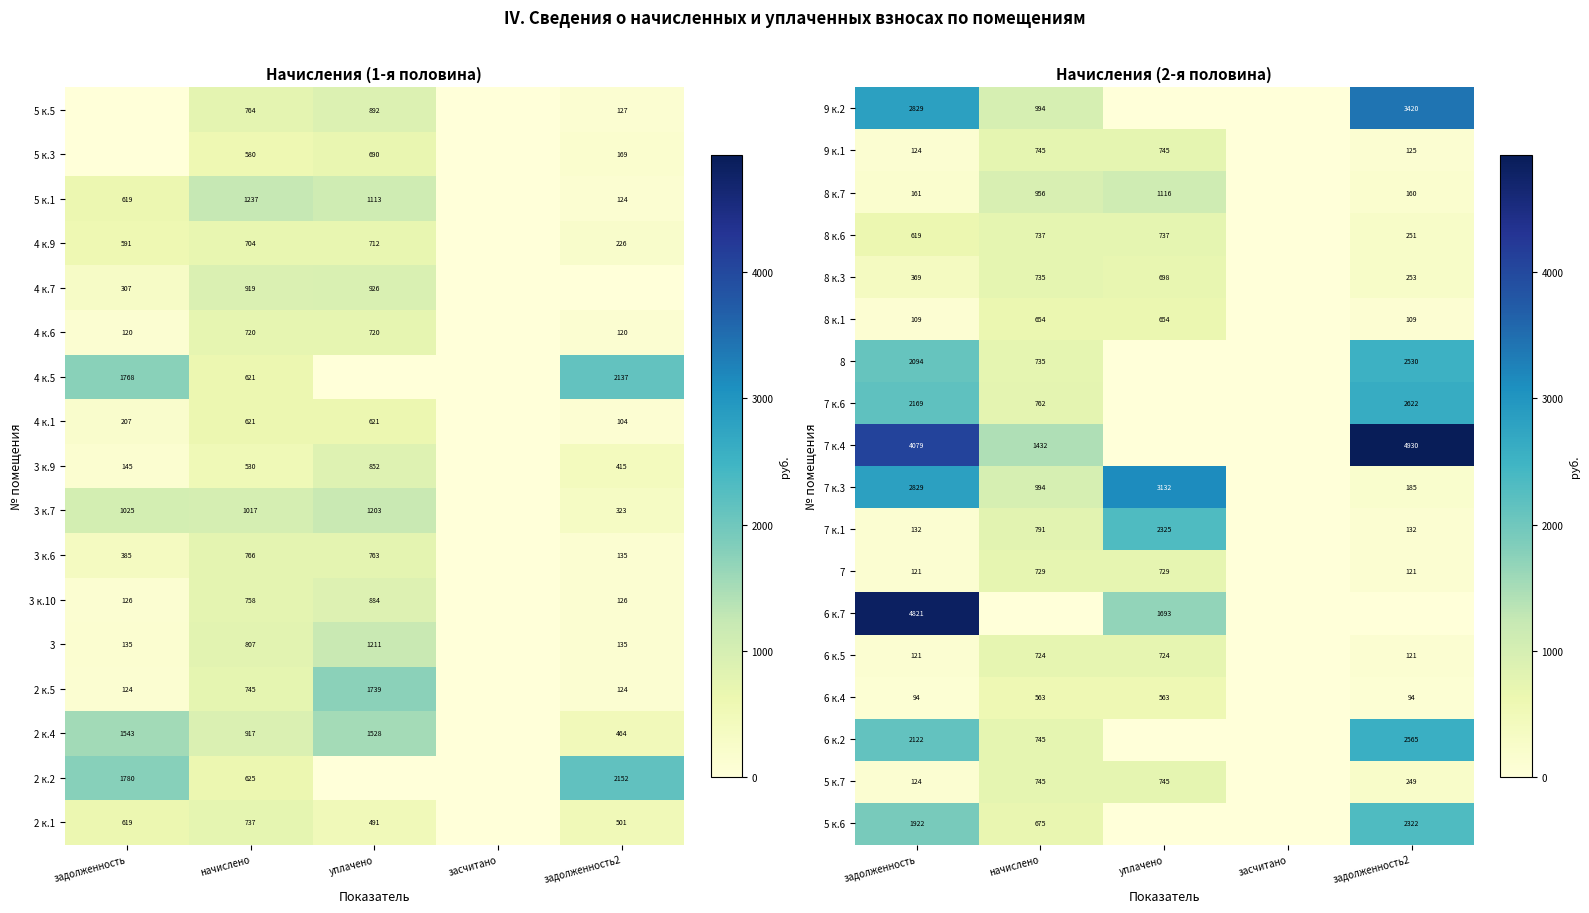

Is the value of 5 к.7 at задолженность greater than the value of 6 к.7 at задолженность?

No